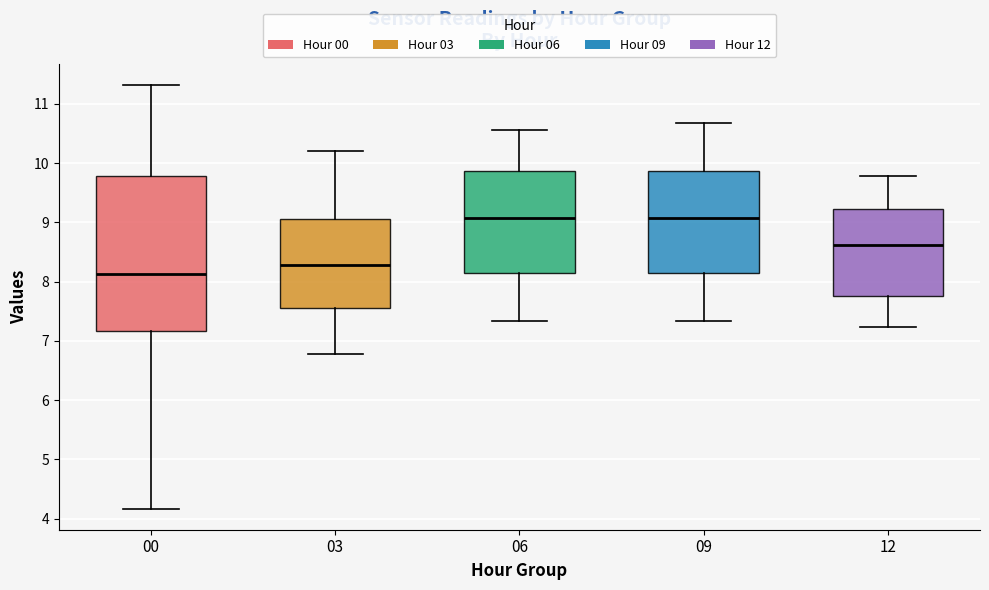

Reading left to right, read every box against the y-axis: the position of its median line, the range the box covers, and the ends of its whiskers. The values are not printed on the chart, so give them approximately, as read against the axis.

00: median 8.1, box 7.2 to 9.8, whiskers 4.2 to 11.3
03: median 8.3, box 7.6 to 9.1, whiskers 6.8 to 10.2
06: median 9.1, box 8.2 to 9.9, whiskers 7.3 to 10.6
09: median 9.1, box 8.2 to 9.9, whiskers 7.3 to 10.7
12: median 8.6, box 7.8 to 9.2, whiskers 7.2 to 9.8